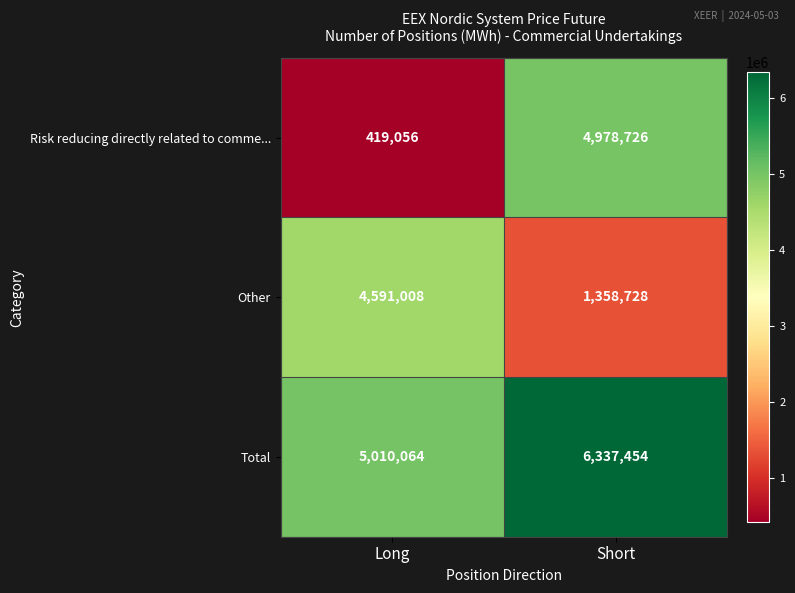

Reading left to right, what are all the values shown in this chart?

Risk reducing directly related to comme...: Long=419056	Short=4978726
Other: Long=4591008	Short=1358728
Total: Long=5010064	Short=6337454